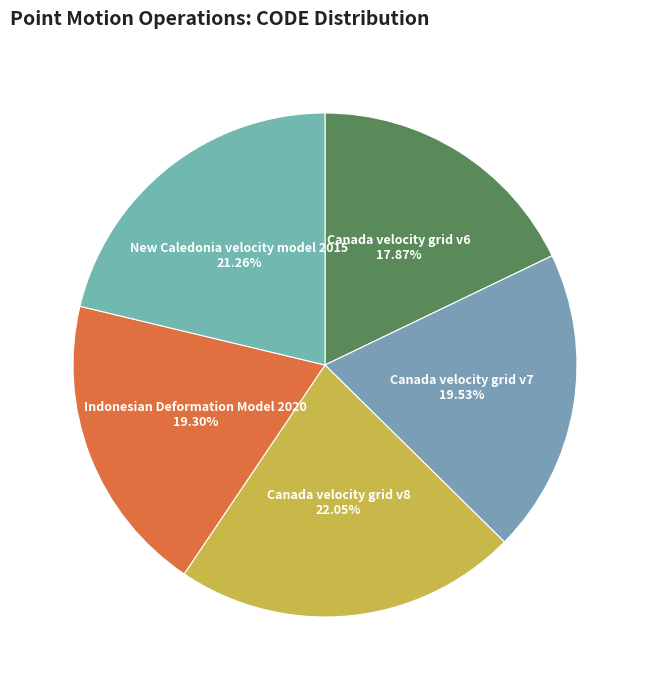

To the nearest percent, what percentage of the pie is Canada velocity grid v8?

22%